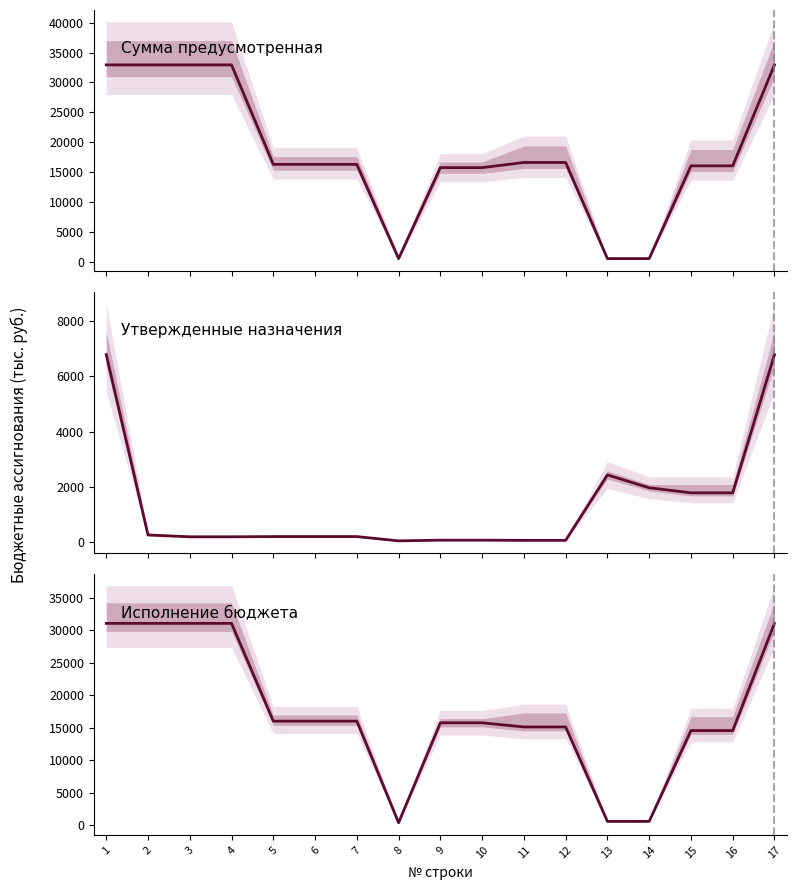

At which category does the chart reach its minimum across all series?

8